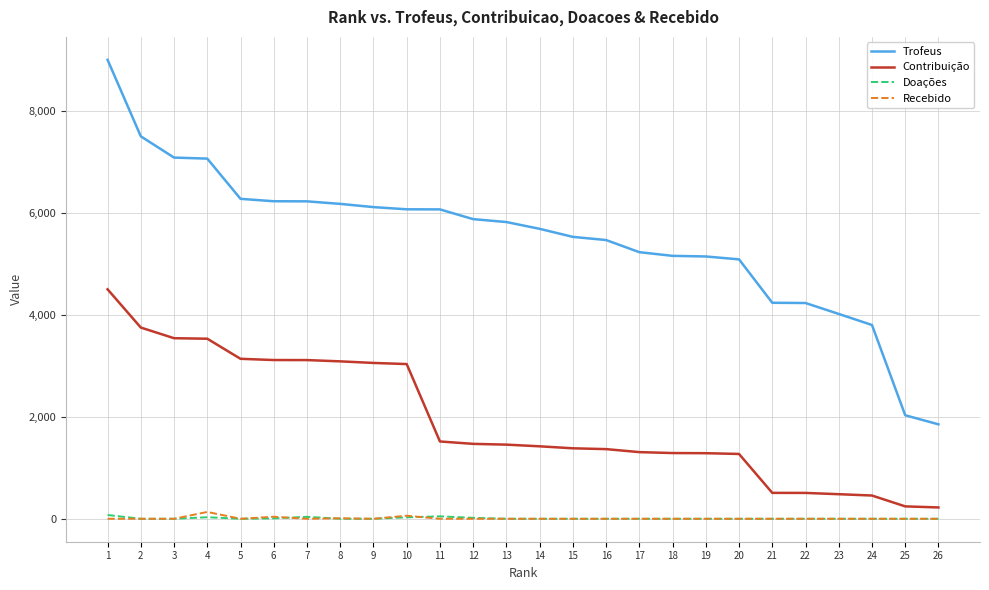

What is the spread (max minus min) of values at 19?

5144